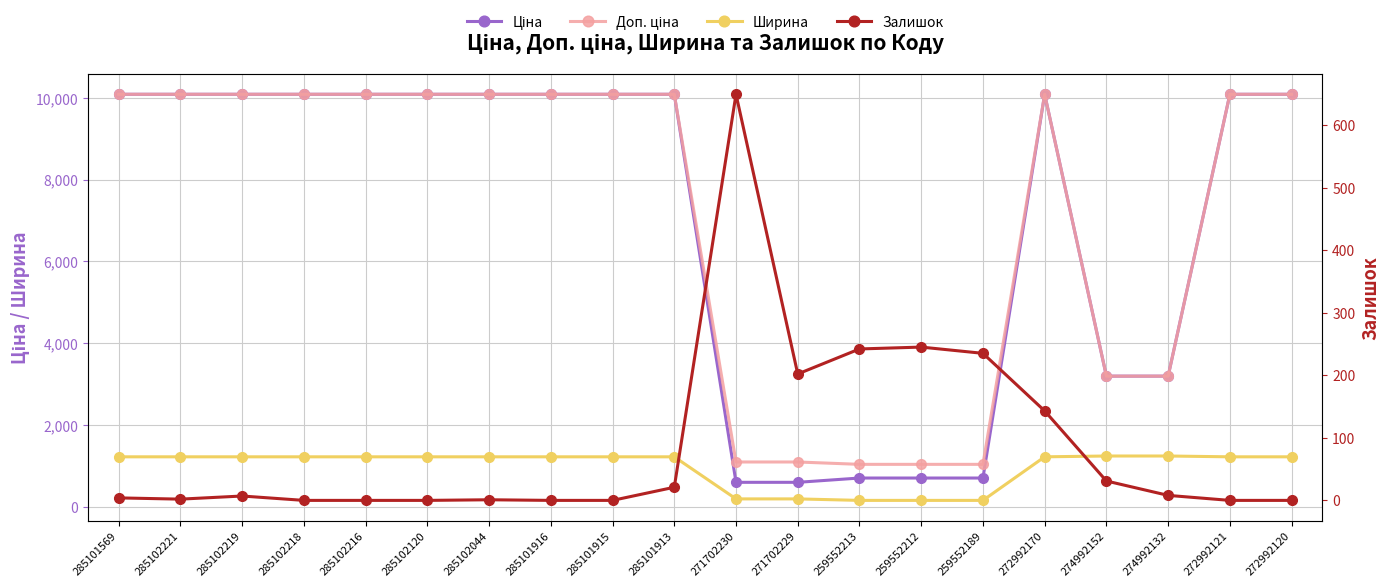

What is the approximate value of Залишок at 259552189?

235.0